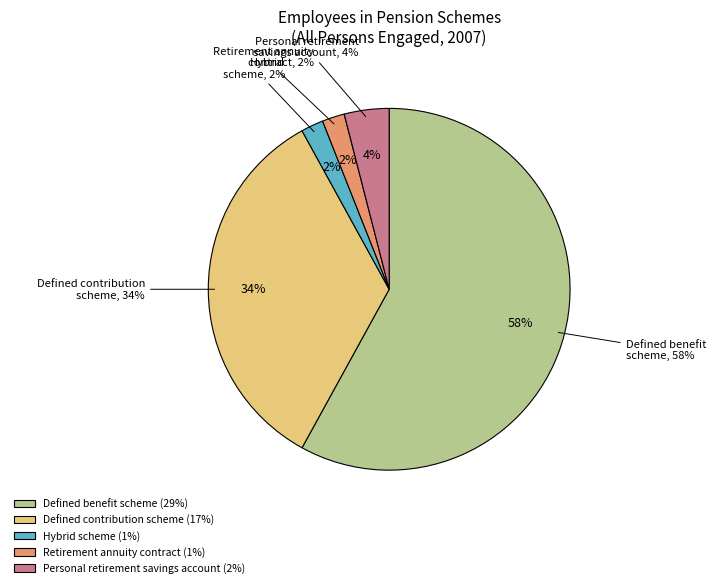

The Defined benefit scheme slice represents 58% of the pie. True or false?

True